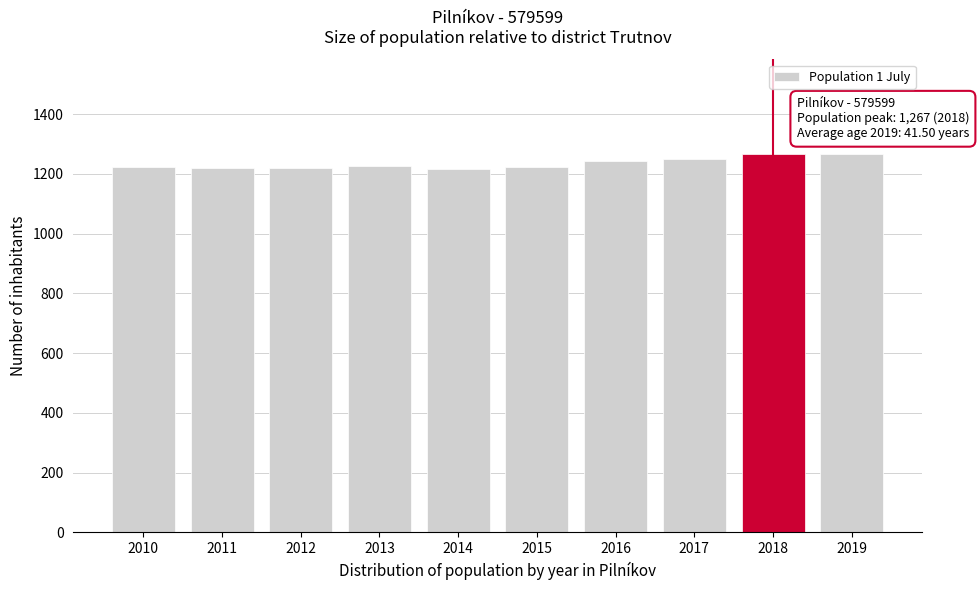

What is the maximum value shown in the chart?

1267